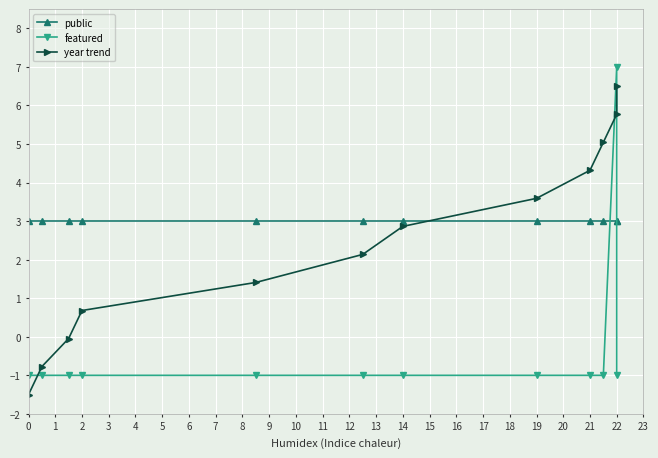

Does the chart display data point markers on the line(s)?

Yes